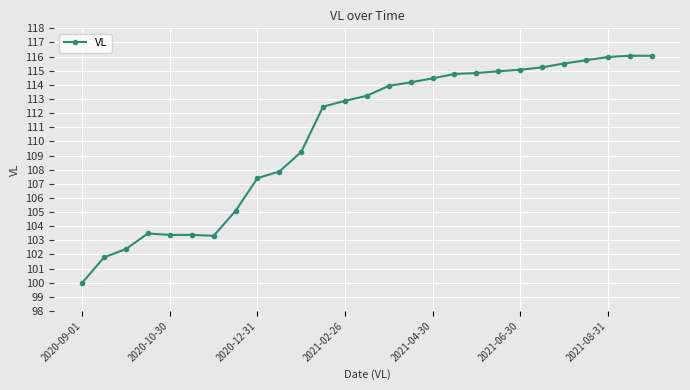

What is the difference between the maximum and minimum values?

16.1